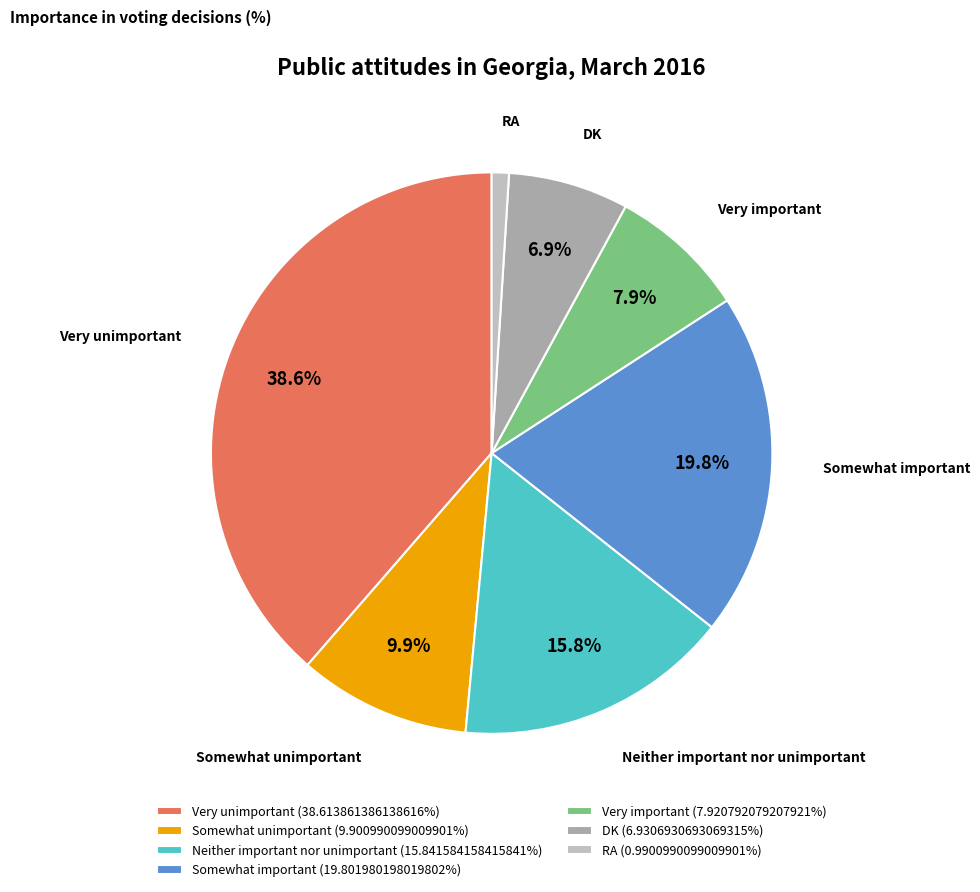

To the nearest percent, what is the average slice percentage?

14%